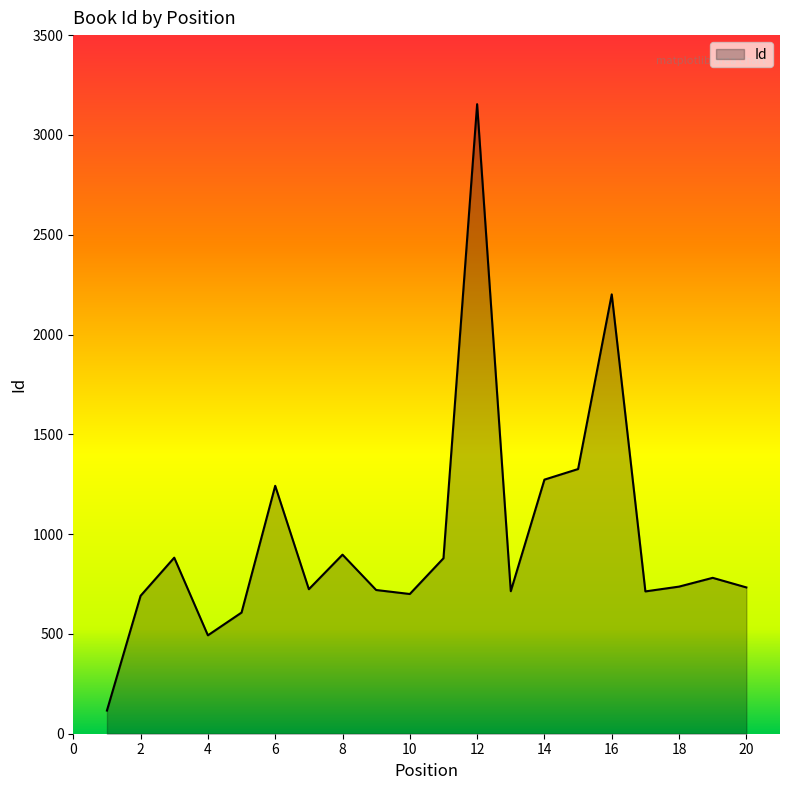

What is the smallest value displayed?

116